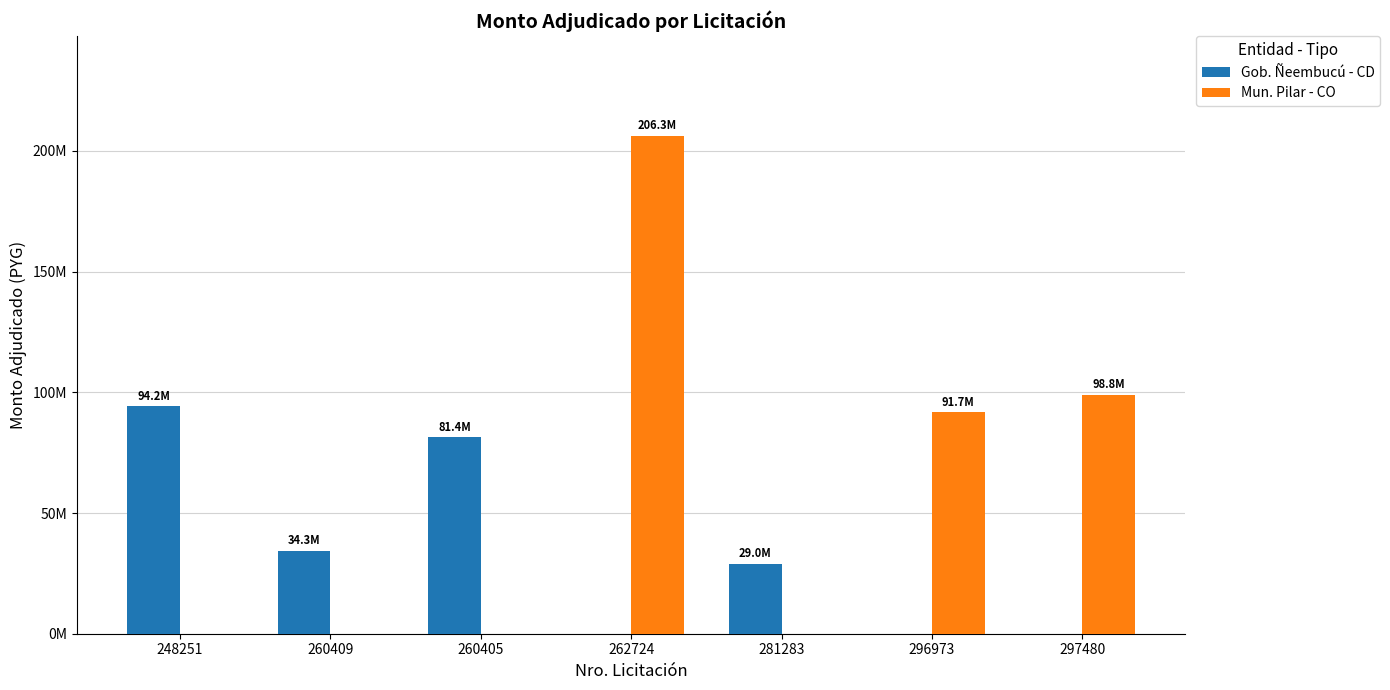

The value of Gob. Ñeembucú - CD at 296973 is 0. True or false?

True